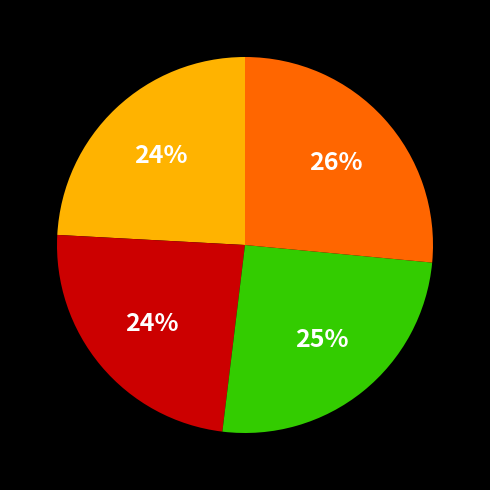

To the nearest percent, what is the average slice percentage?

25%